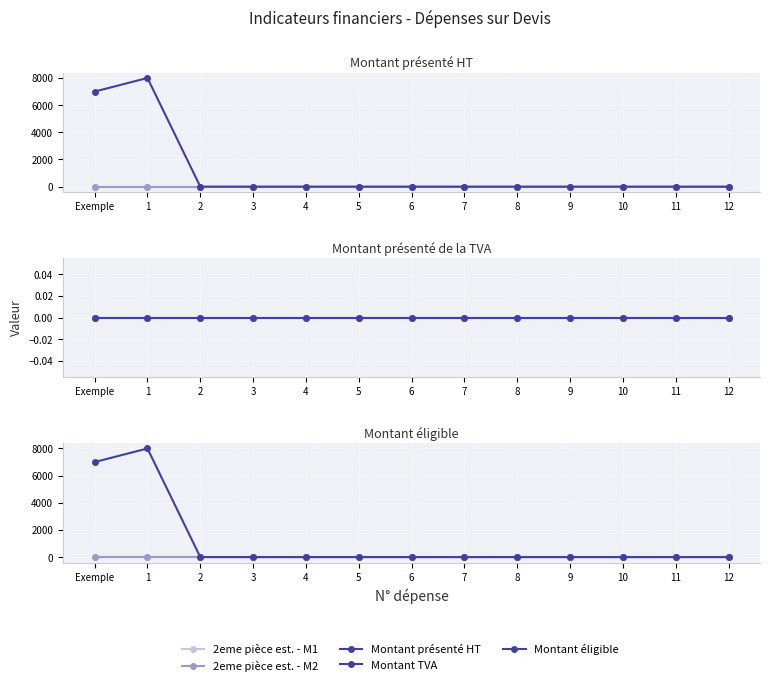

Reading left to right, extract all data points from this chart.

2eme pièce est. - M1: 0	0	0	0	0	0	0	0	0	0	0	0	0
2eme pièce est. - M2: 0	0	0	0	0	0	0	0	0	0	0	0	0
Montant présenté HT: 7000	8000	0	0	0	0	0	0	0	0	0	0	0
Montant TVA: 0	0	0	0	0	0	0	0	0	0	0	0	0
Montant éligible: 7000	8000	0	0	0	0	0	0	0	0	0	0	0